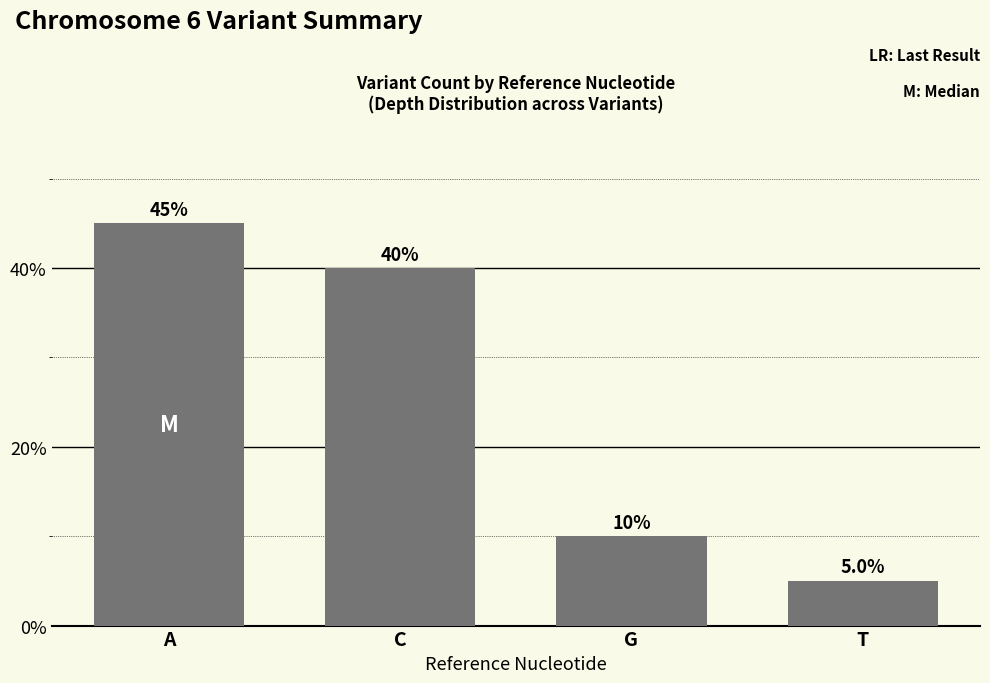

What position from the right is T?

1